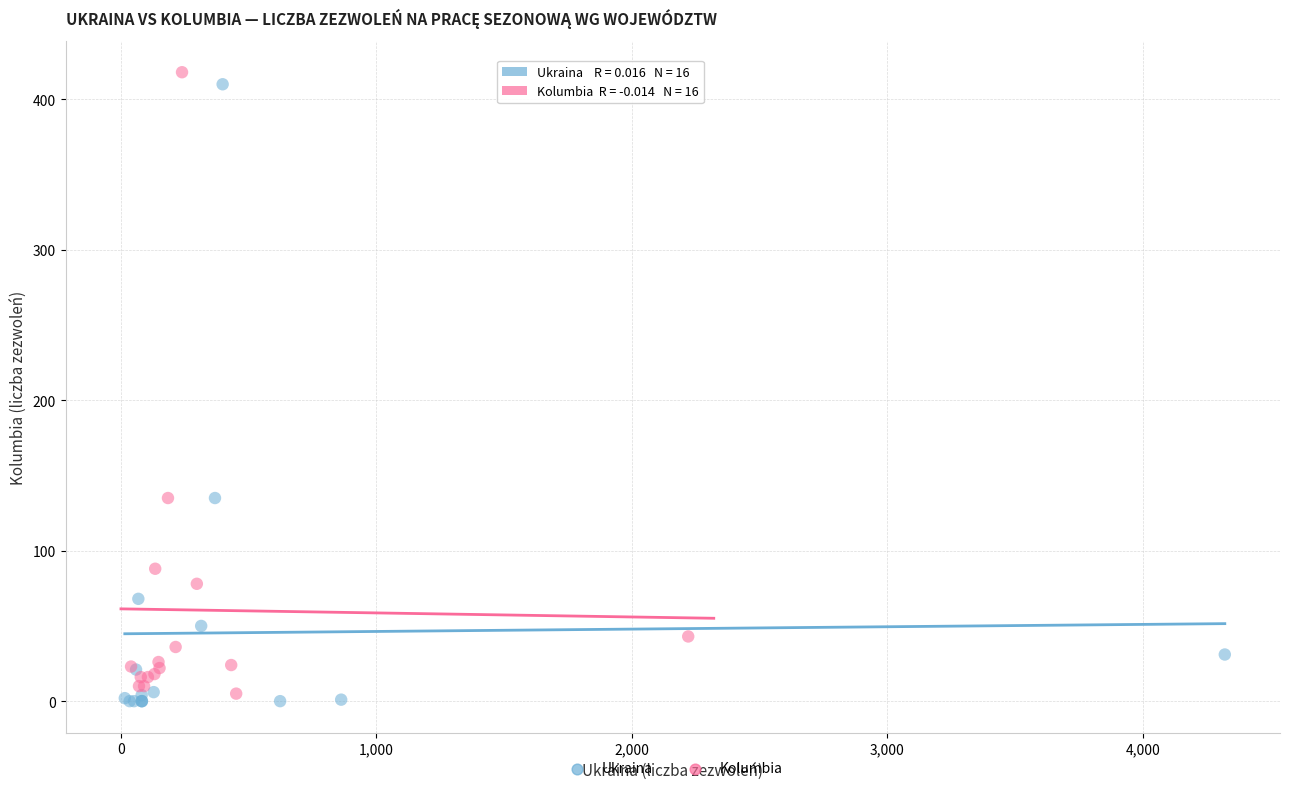

What are all the series names shown in the legend?

Ukraina, Kolumbia